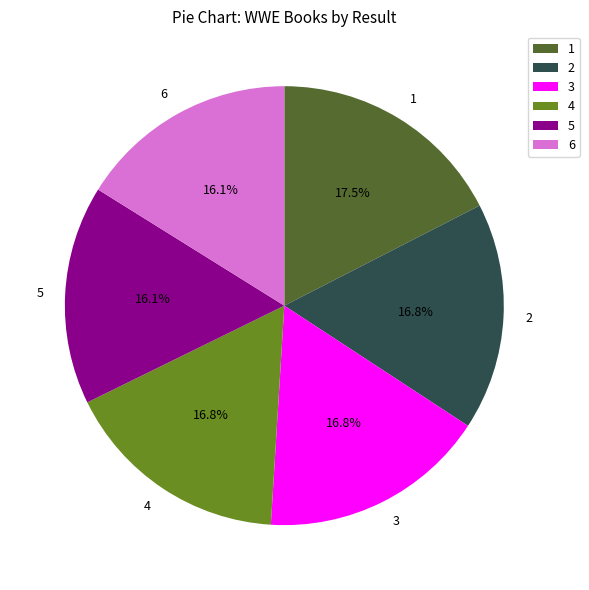

To the nearest percent, what is the average slice percentage?

17%